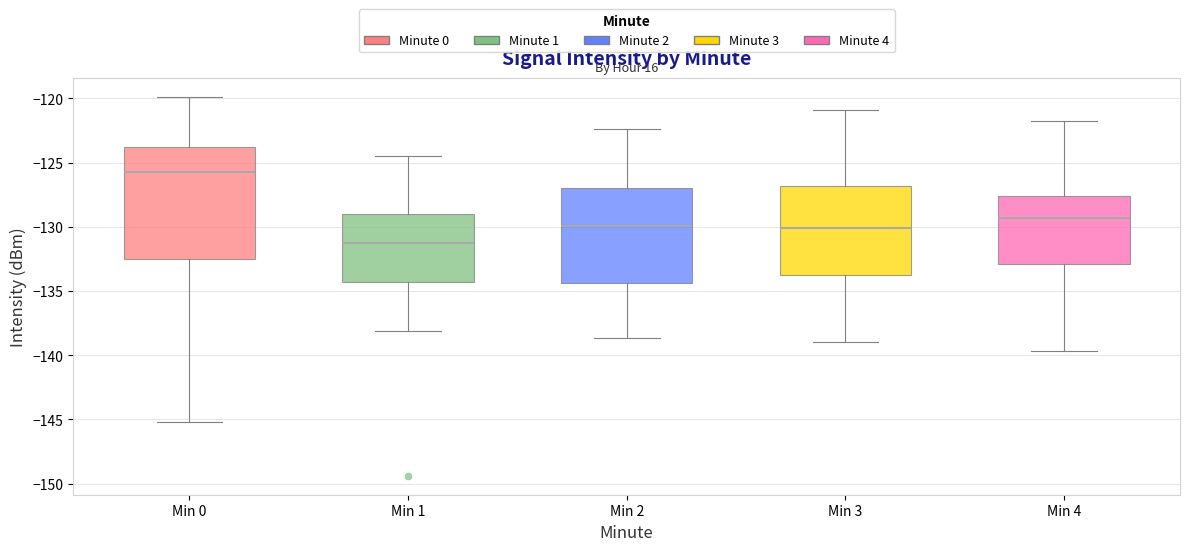

Comparing the boxes themselves (not the whiskers), which one is the tallest?

Min 0